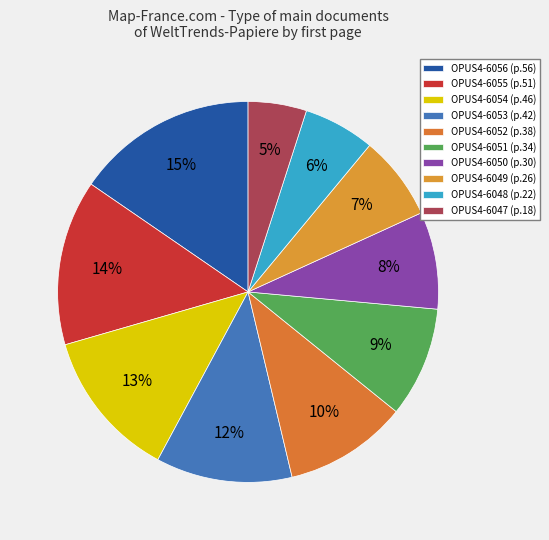

How many slices are in this pie chart?

10